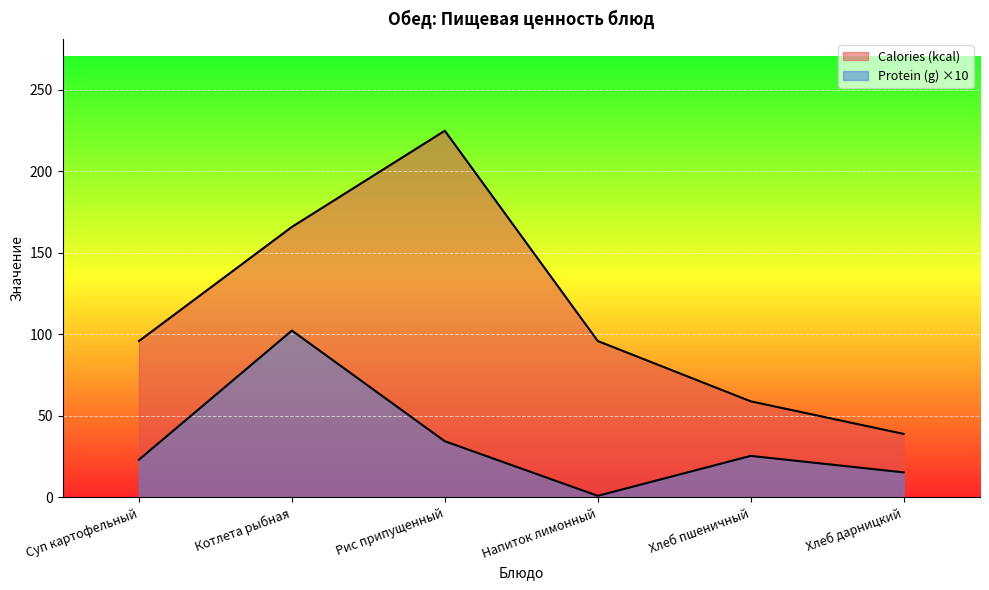

Reading right to left, list all the values displayed in this chart.

Calories (kcal): Хлеб дарницкий=39.0	Хлеб пшеничный=59.0	Напиток лимонный=96.0	Рис припущенный=225.0	Котлета рыбная=166.0	Суп картофельный=96.0
Protein (g): Хлеб дарницкий=15.4	Хлеб пшеничный=25.5	Напиток лимонный=1.0	Рис припущенный=34.5	Котлета рыбная=102.4	Суп картофельный=23.2